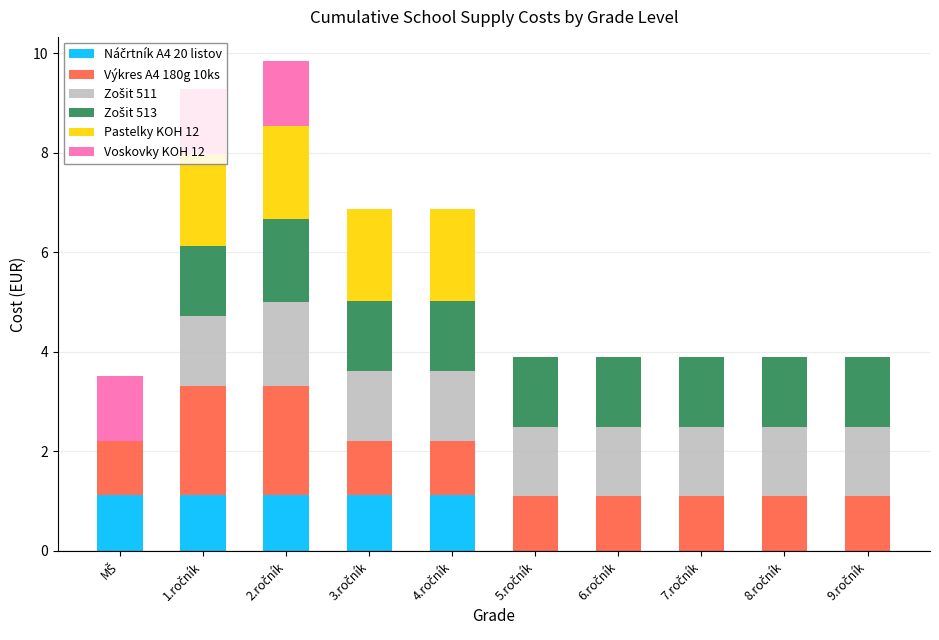

Is it true that Náčrtník A4 20 listov equals 0.0 at 6.ročník?

True